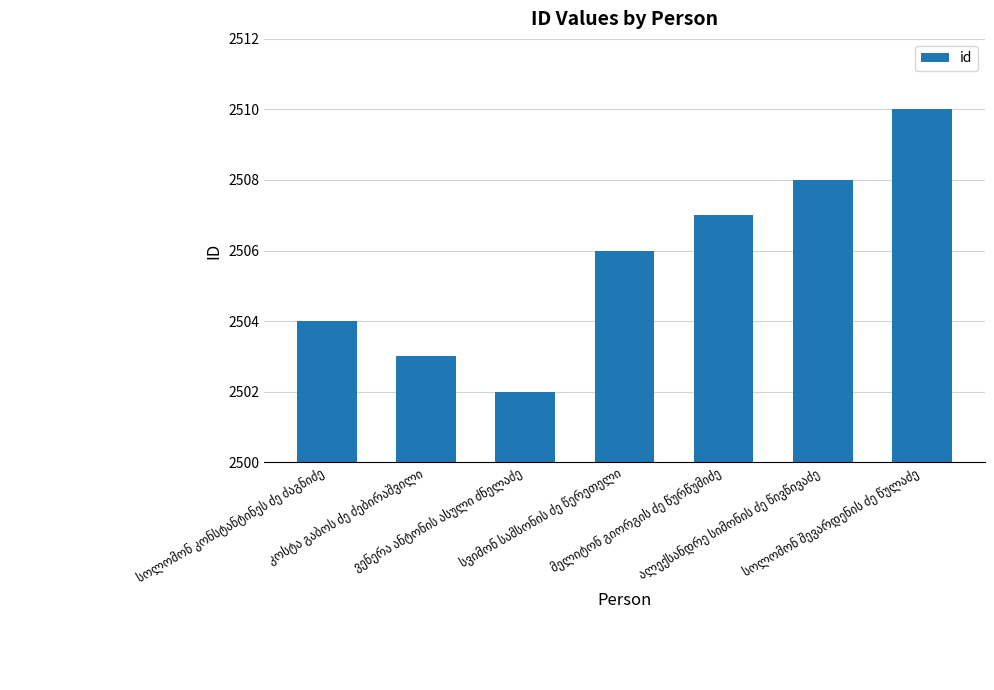

What is the value of the 5th bar from the left?

2507